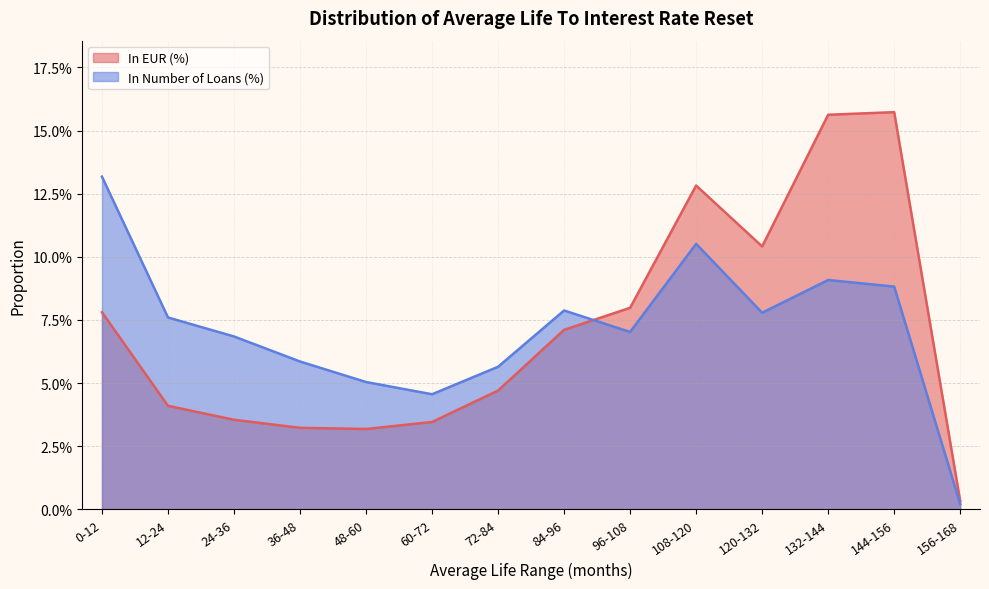

Reading left to right, list all the values displayed in this chart.

In EUR (%): 0-12=0.1	12-24=0.0	24-36=0.0	36-48=0.0	48-60=0.0	60-72=0.0	72-84=0.0	84-96=0.1	96-108=0.1	108-120=0.1	120-132=0.1	132-144=0.2	144-156=0.2	156-168=0.0
In Number of Loans (%): 0-12=0.1	12-24=0.1	24-36=0.1	36-48=0.1	48-60=0.1	60-72=0.0	72-84=0.1	84-96=0.1	96-108=0.1	108-120=0.1	120-132=0.1	132-144=0.1	144-156=0.1	156-168=0.0